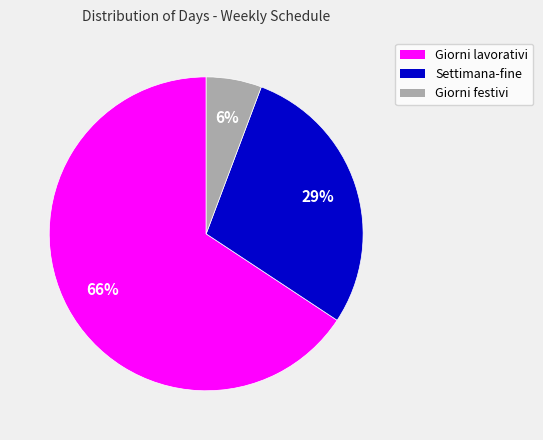

True or false: Giorni festivi accounts for 1% of the total.

False